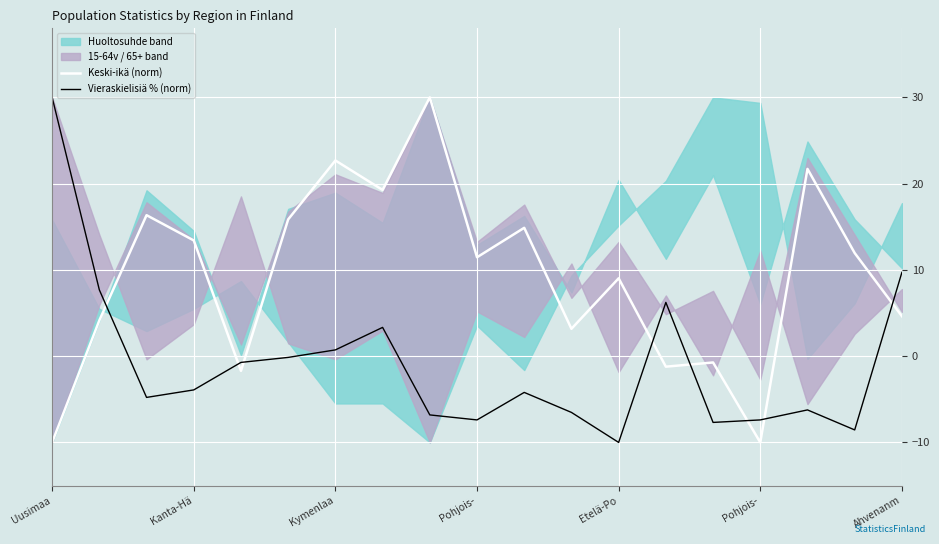

Is it true that Keski-ikä (norm) equals -0.7 at 14?

True